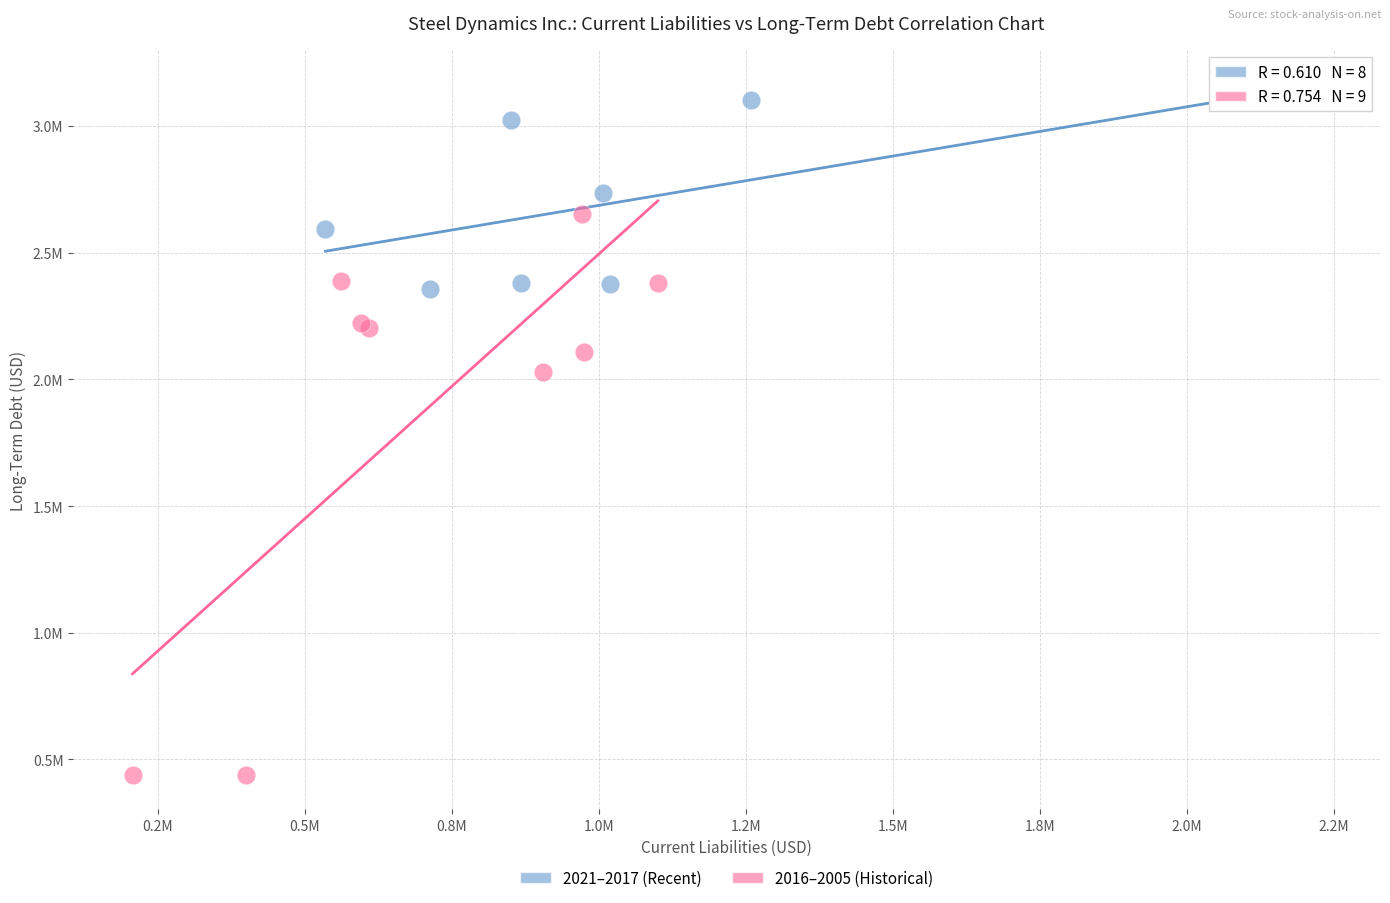

Which series contains the highest Y value?

2021–2017 (Recent)